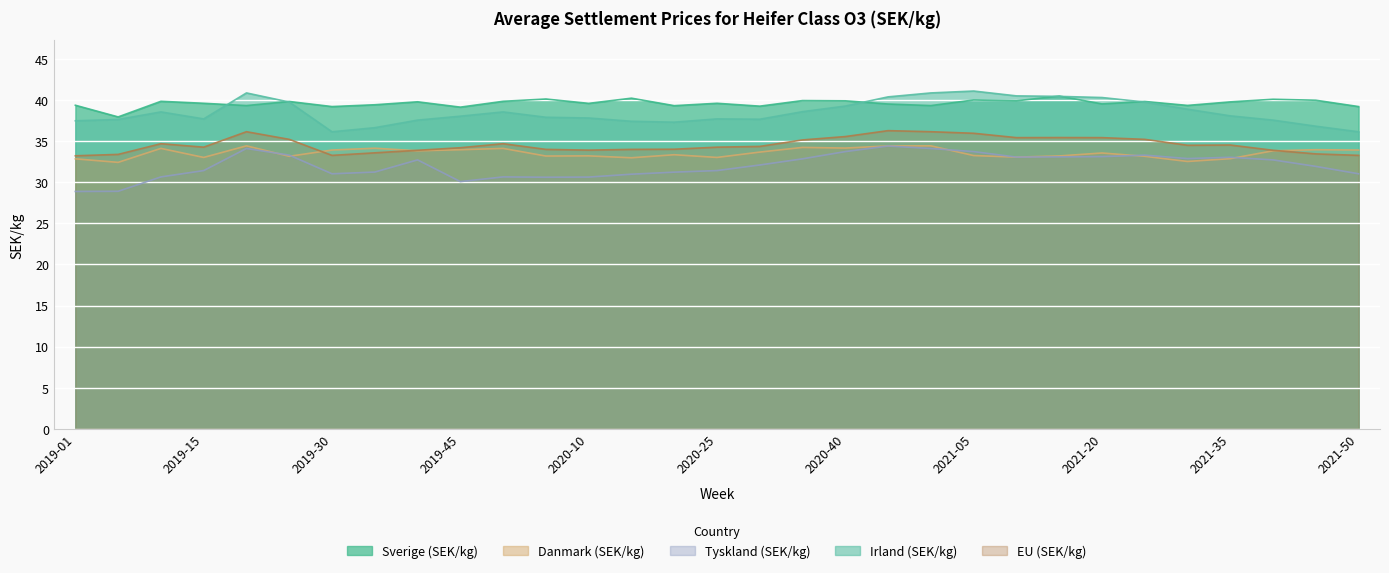

Rank the series at 2021-05 from highest to lowest value.

Irland (SEK/kg), Sverige (SEK/kg), EU (SEK/kg), Tyskland (SEK/kg), Danmark (SEK/kg)